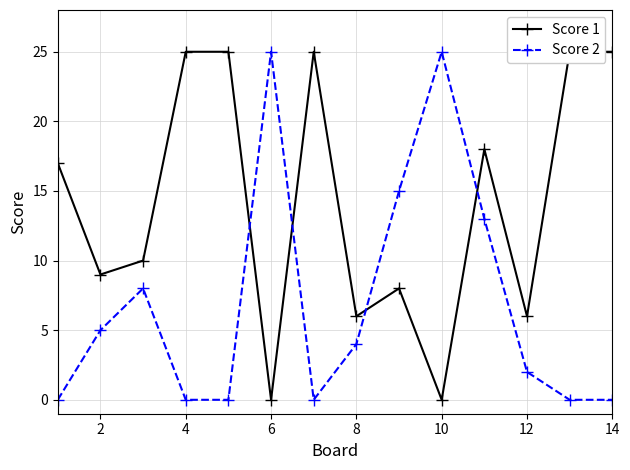

What is the difference between the Score 2 values at 10 and 8?

21